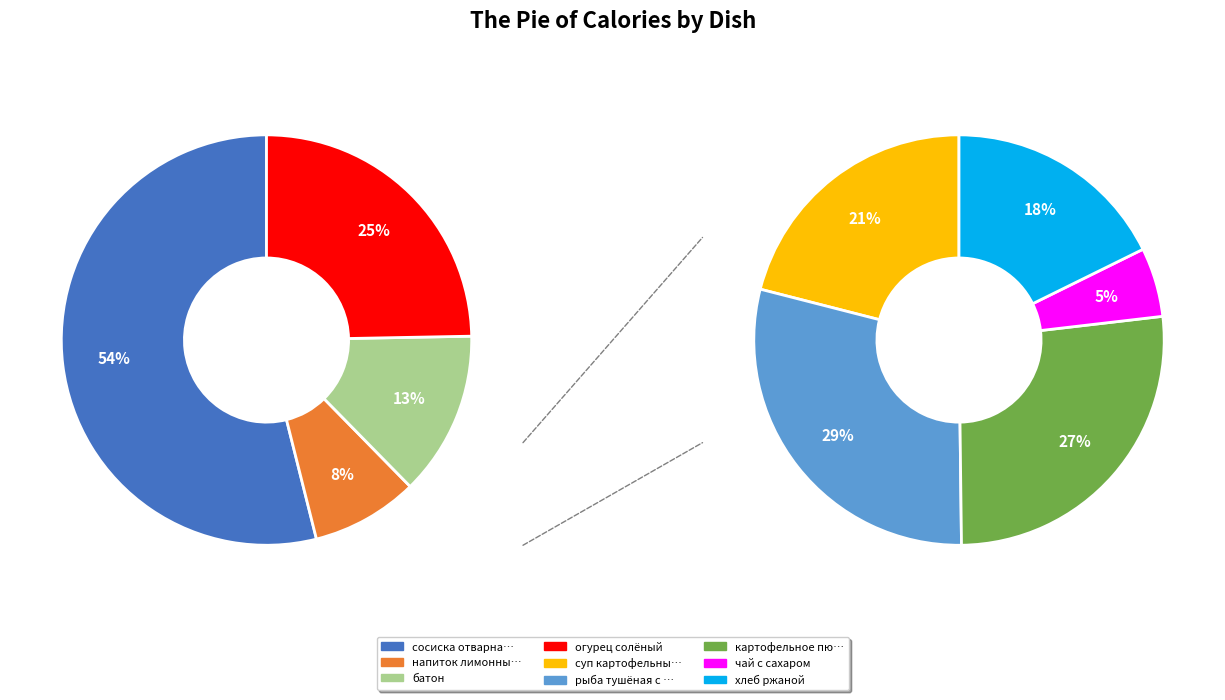

How many slices are in this pie chart?

9